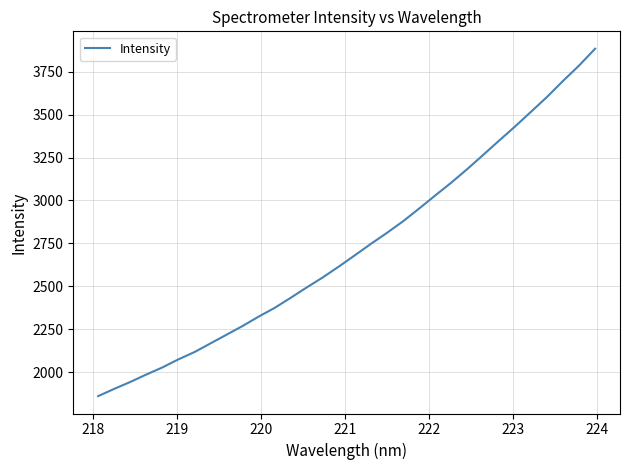

True or false: there are more than 0 points higher than both neighbors.

False